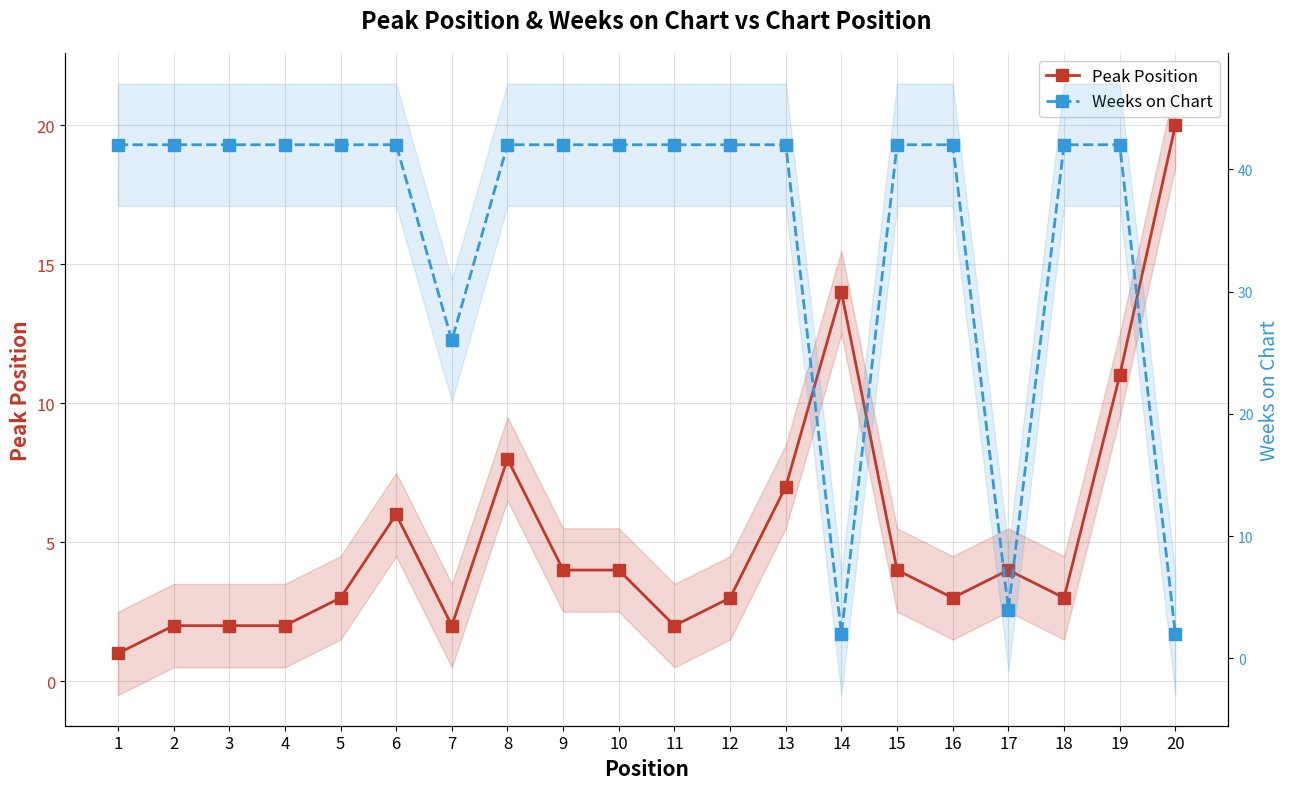

Reading right to left, what are all the values shown in this chart?

Peak Position: 20=20	19=11	18=3	17=4	16=3	15=4	14=14	13=7	12=3	11=2	10=4	9=4	8=8	7=2	6=6	5=3	4=2	3=2	2=2	1=1
Weeks on Chart: 20=2	19=42	18=42	17=4	16=42	15=42	14=2	13=42	12=42	11=42	10=42	9=42	8=42	7=26	6=42	5=42	4=42	3=42	2=42	1=42